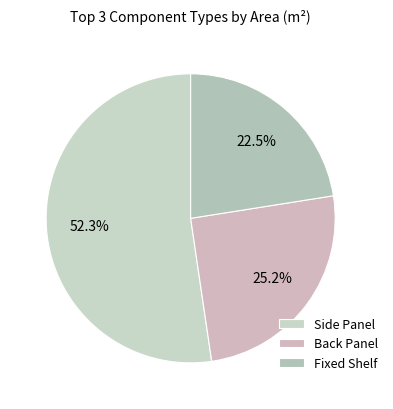

Rank the categories by value from highest to lowest.

Side Panel, Back Panel, Fixed Shelf